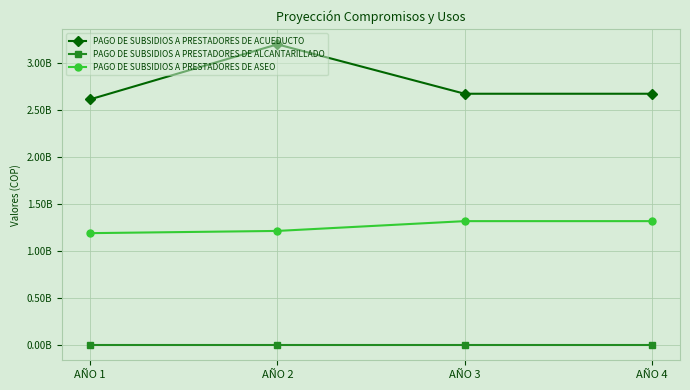

What is the difference between the maximum and minimum values in the PAGO DE SUBSIDIOS A PRESTADORES DE ACUEDUCTO series?

584212091